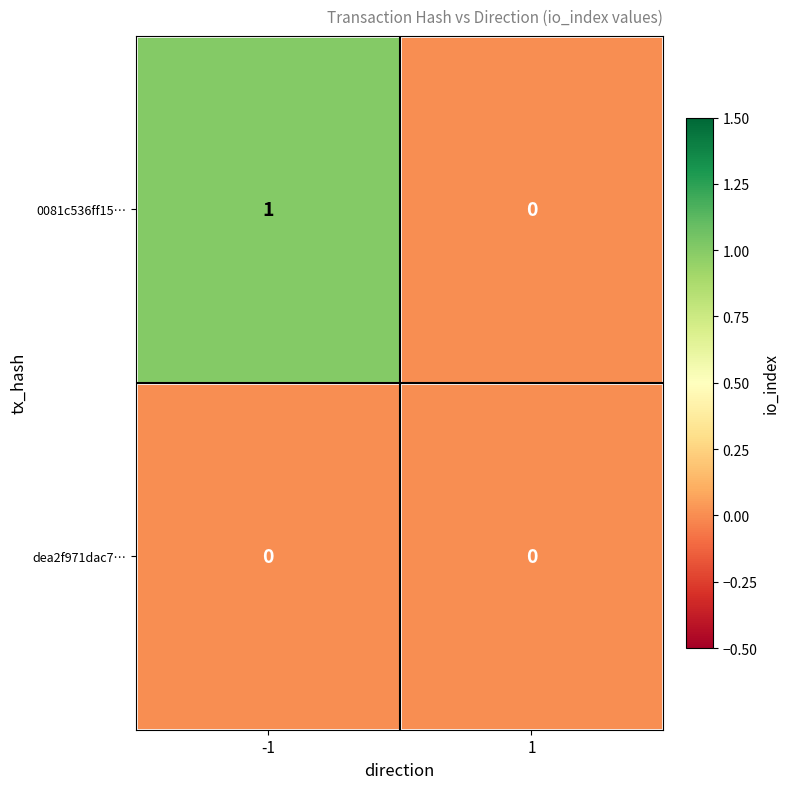

Reading left to right, what are all the values shown in this chart?

0081c536ff15…: 1	0
dea2f971dac7…: 0	0